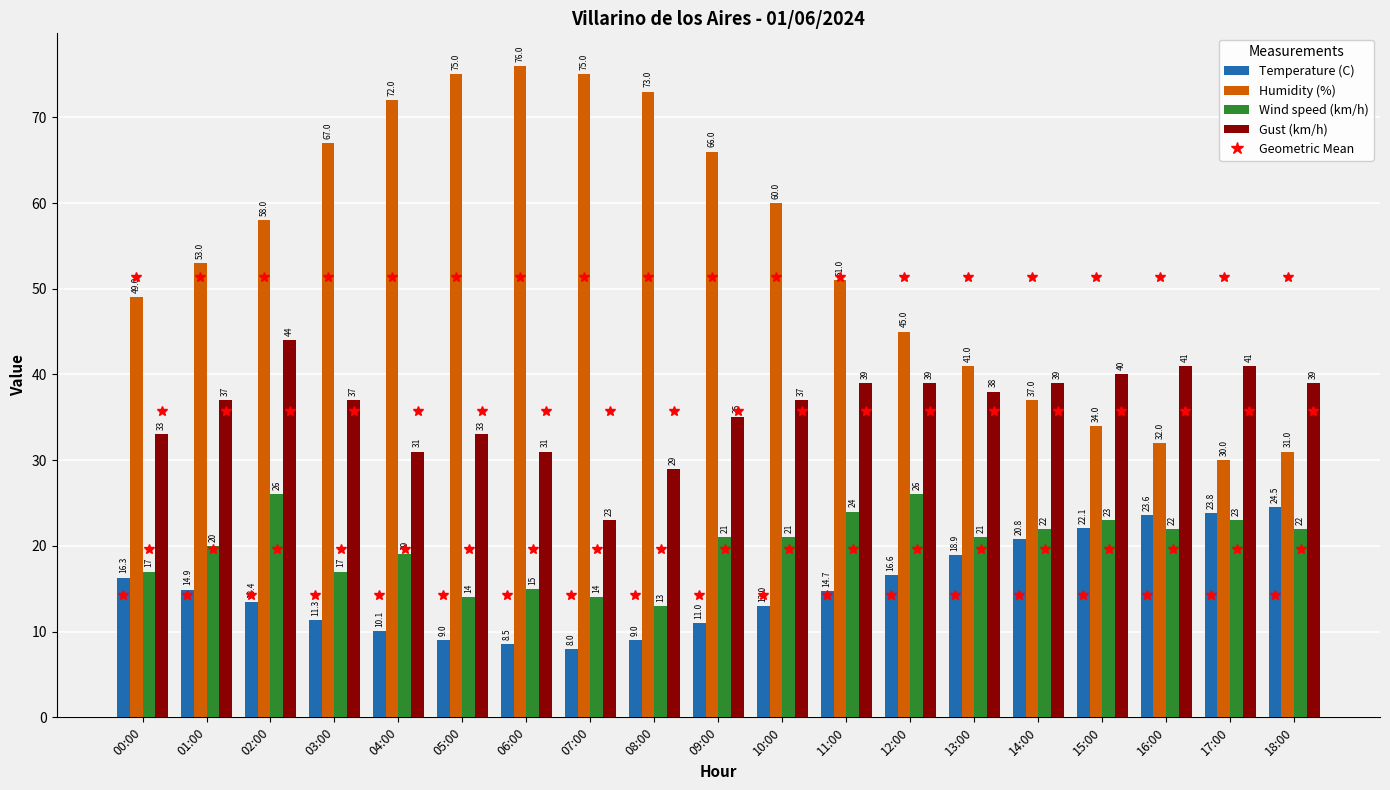

What position from the left is 15:00?

16